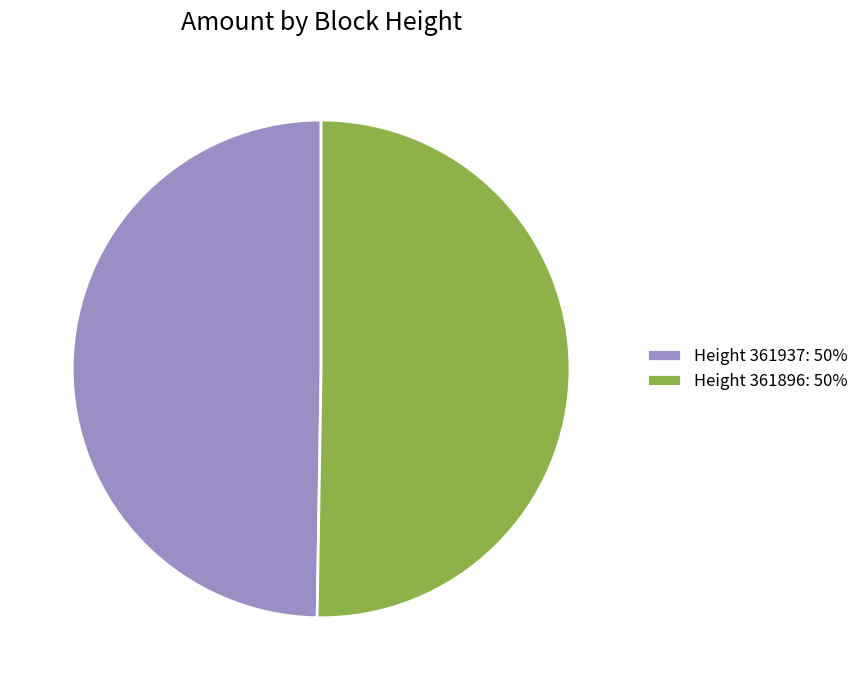

Approximately how many times larger is the value at Height 361896: 50% compared to Height 361937: 50%?

1.0